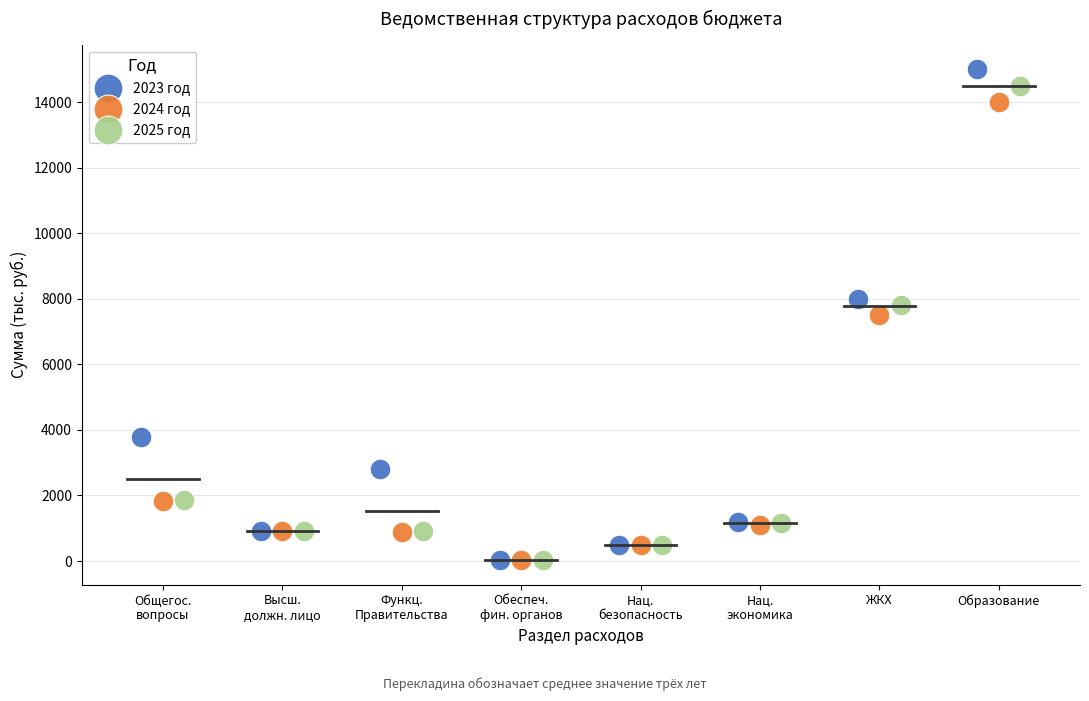

Which series reaches the maximum Y coordinate?

2023 год